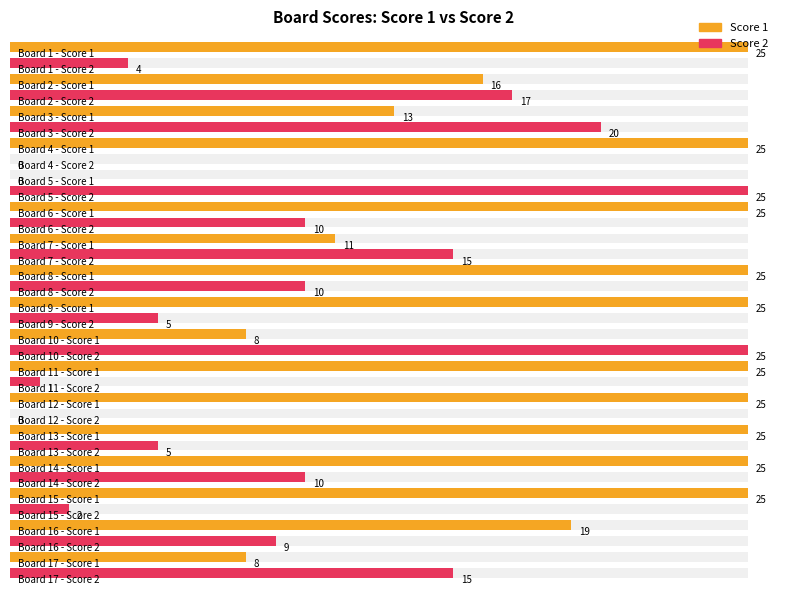

What is the total value across all series at 9?

30